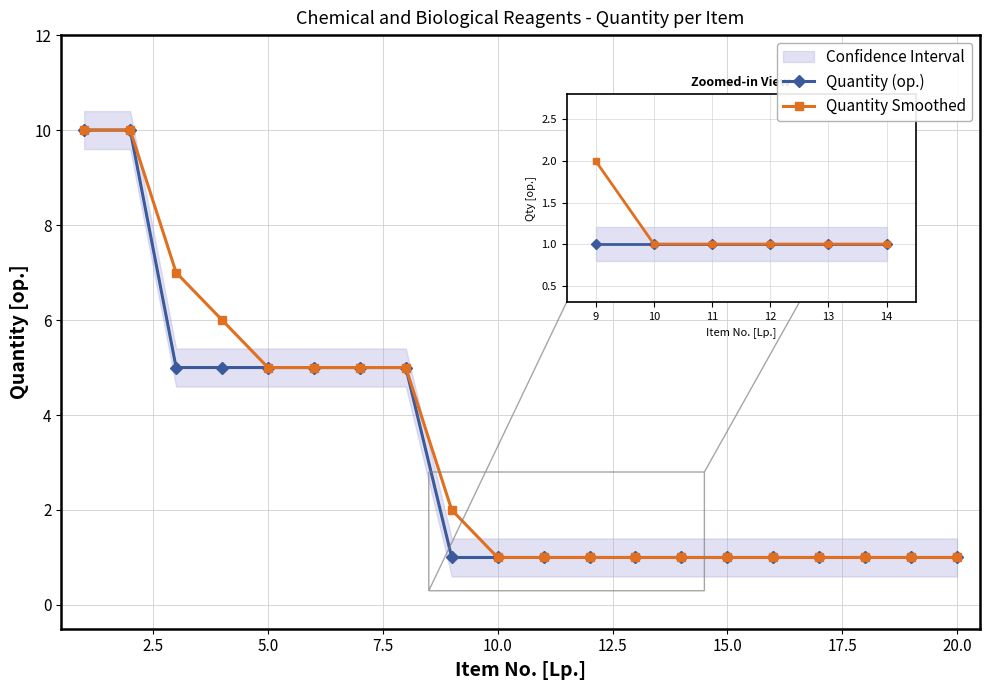

What is the average value of the Quantity Smoothed series?

3